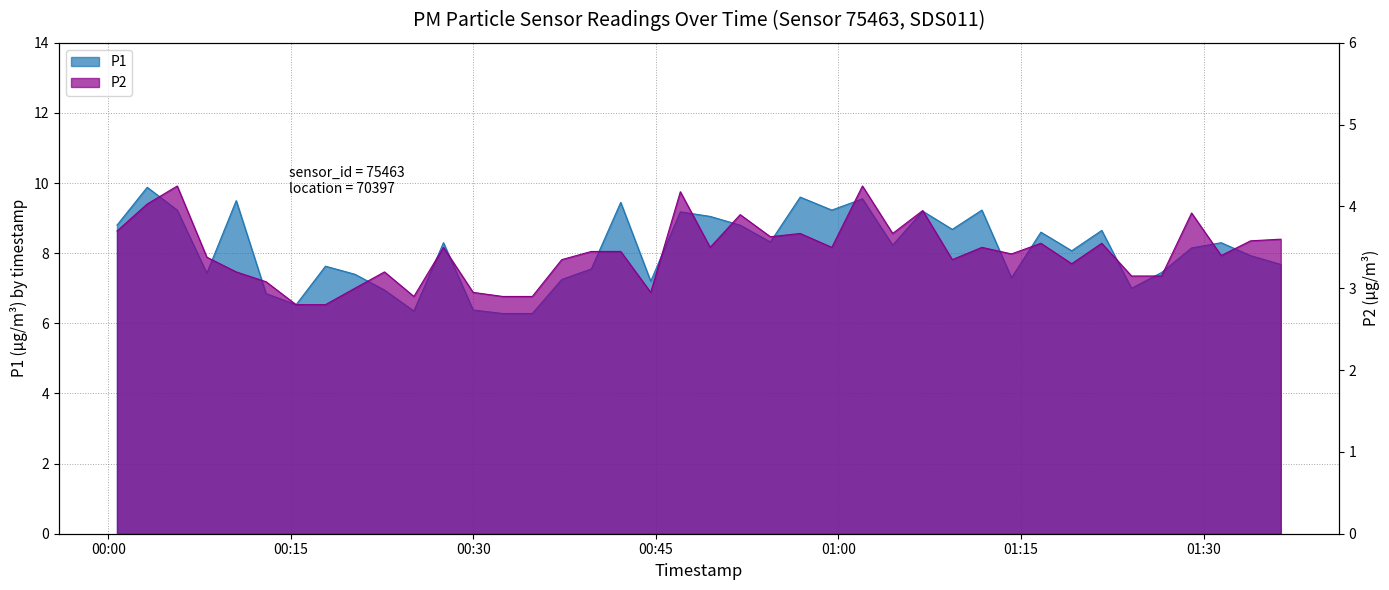

The P1 series shows 5.7 at 31. True or false?

False